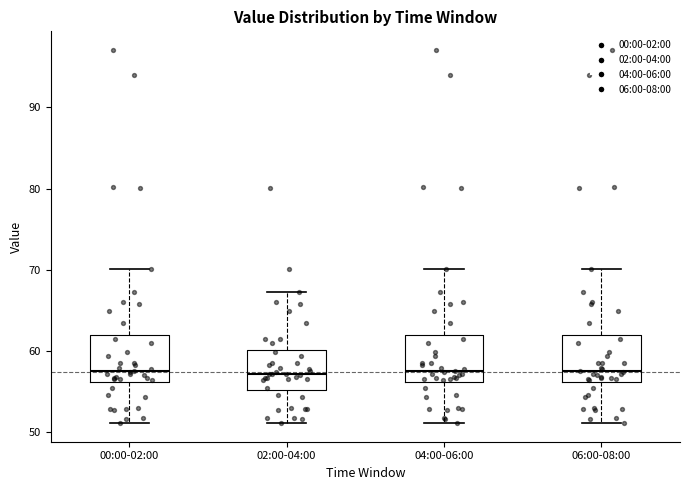

Reading left to right, transcribe this box plot: for each box, give where its median line is, the range the box spans, and where its two whiskers end, as read against the y-axis. The values are not printed on the chart, so give them approximately, as read against the axis.

00:00-02:00: median 58, box 56 to 62, whiskers 51 to 70
02:00-04:00: median 57, box 55 to 60, whiskers 51 to 67
04:00-06:00: median 58, box 56 to 62, whiskers 51 to 70
06:00-08:00: median 58, box 56 to 62, whiskers 51 to 70